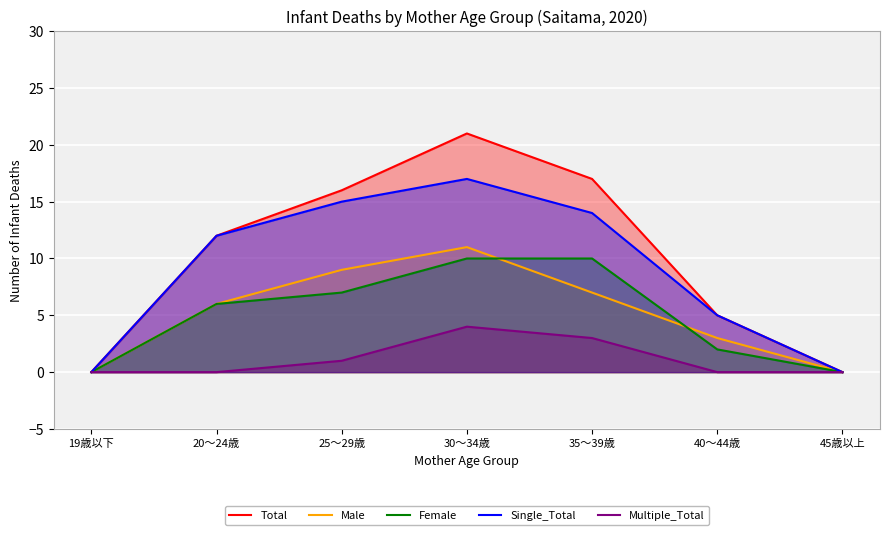

How many times do Male and Female cross each other?

2